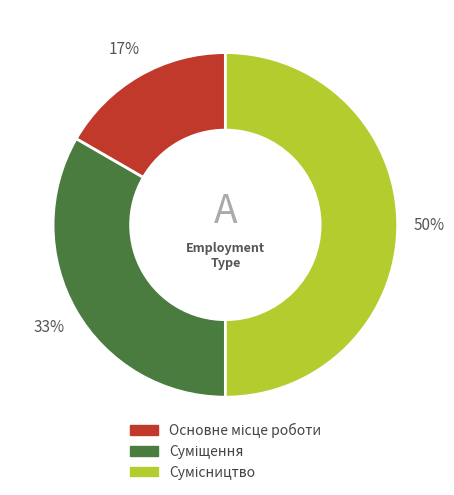

To the nearest percent, what is the average slice percentage?

33%